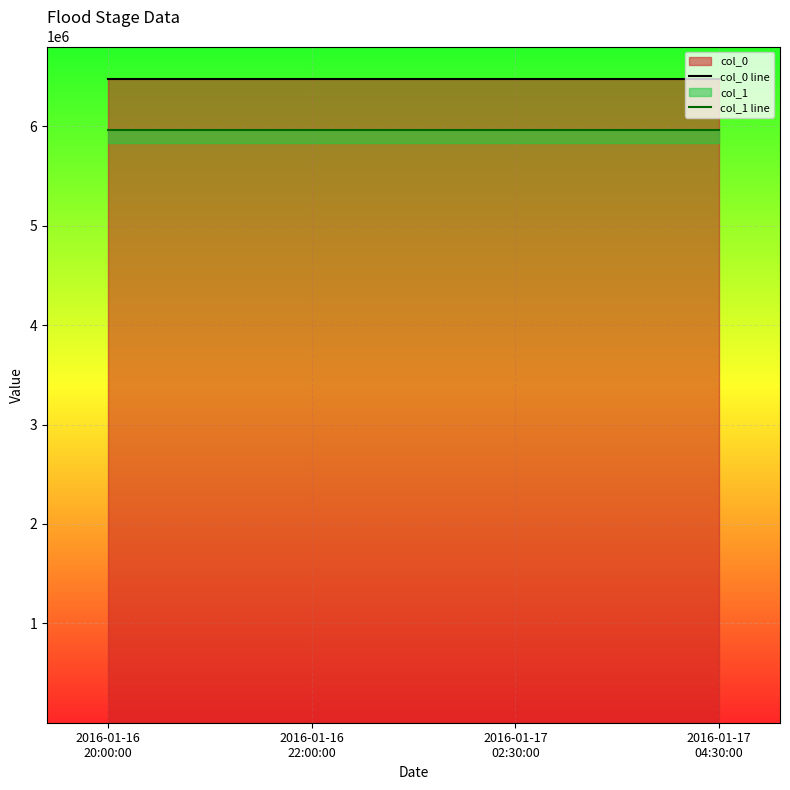

True or false: col_0 line and col_1 line cross at least once.

False